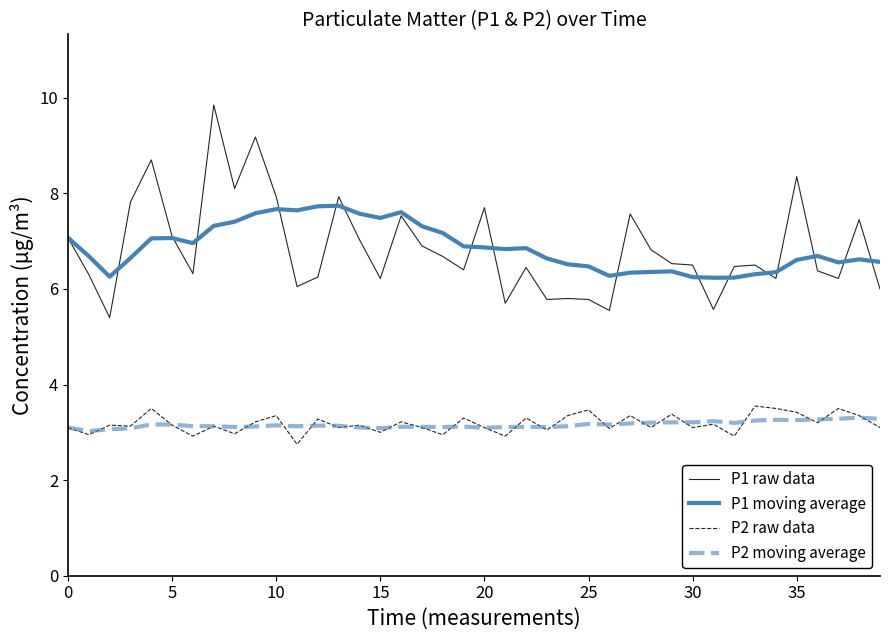

True or false: P1 raw data and P2 raw data cross at least once.

False